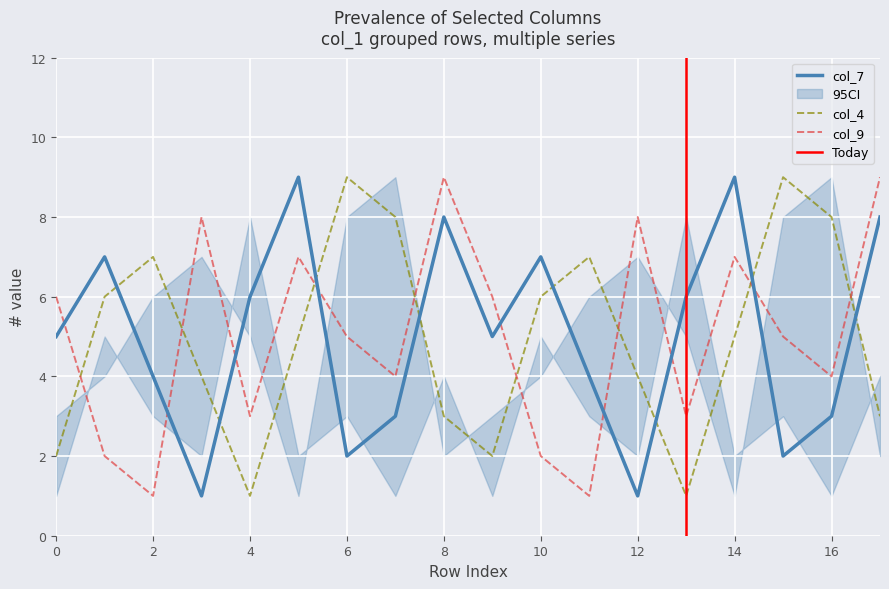

True or false: col_4 has a value of 3 at 3.

False